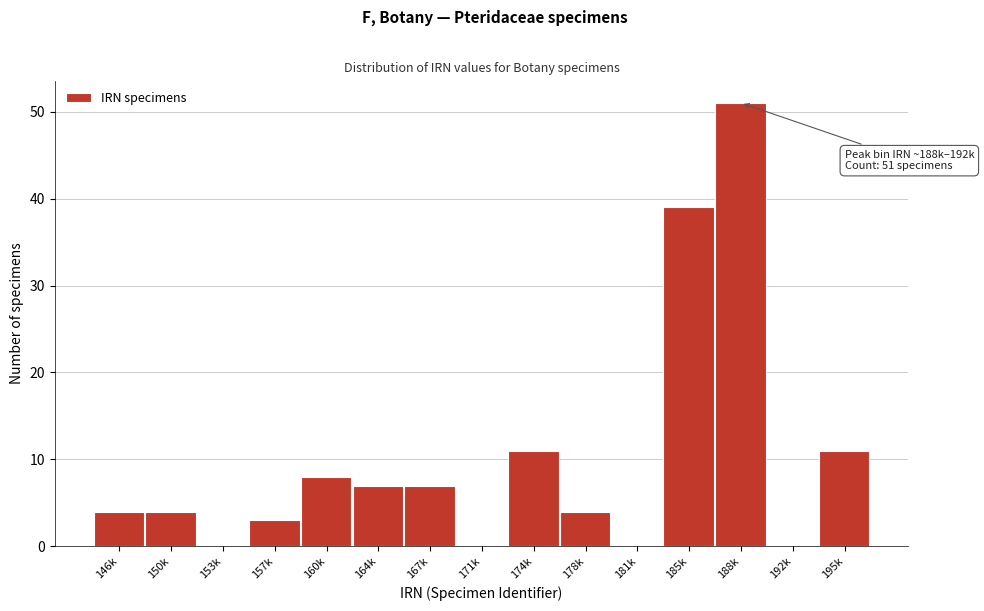

Reading left to right, transcribe all the data shown in this chart.

146k=4	150k=4	153k=0	157k=3	160k=8	164k=7	167k=7	171k=0	174k=11	178k=4	181k=0	185k=39	188k=51	192k=0	195k=11